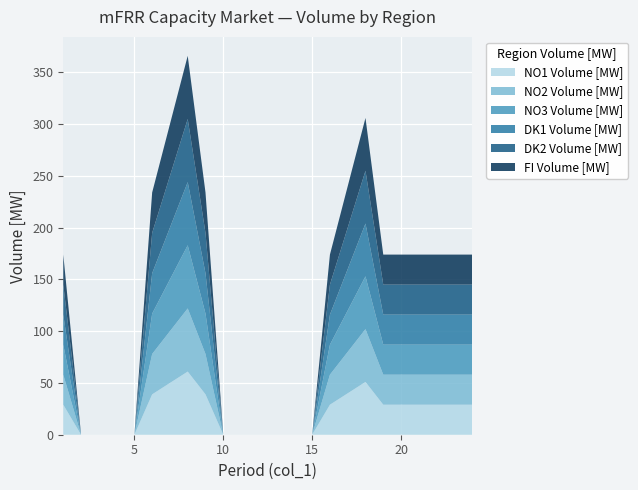

Reading left to right, transcribe all the data shown in this chart.

NO1 Volume [MW]: 29	0	0	0	0	39	50	61	39	0	0	0	0	0	0	29	40	51	29	29	29	29	29	29
NO2 Volume [MW]: 29	0	0	0	0	39	50	61	39	0	0	0	0	0	0	29	40	51	29	29	29	29	29	29
NO3 Volume [MW]: 29	0	0	0	0	39	50	61	39	0	0	0	0	0	0	29	40	51	29	29	29	29	29	29
DK1 Volume [MW]: 29	0	0	0	0	39	50	61	39	0	0	0	0	0	0	29	40	51	29	29	29	29	29	29
DK2 Volume [MW]: 29	0	0	0	0	39	50	61	39	0	0	0	0	0	0	29	40	51	29	29	29	29	29	29
FI Volume [MW]: 29	0	0	0	0	39	50	61	39	0	0	0	0	0	0	29	40	51	29	29	29	29	29	29